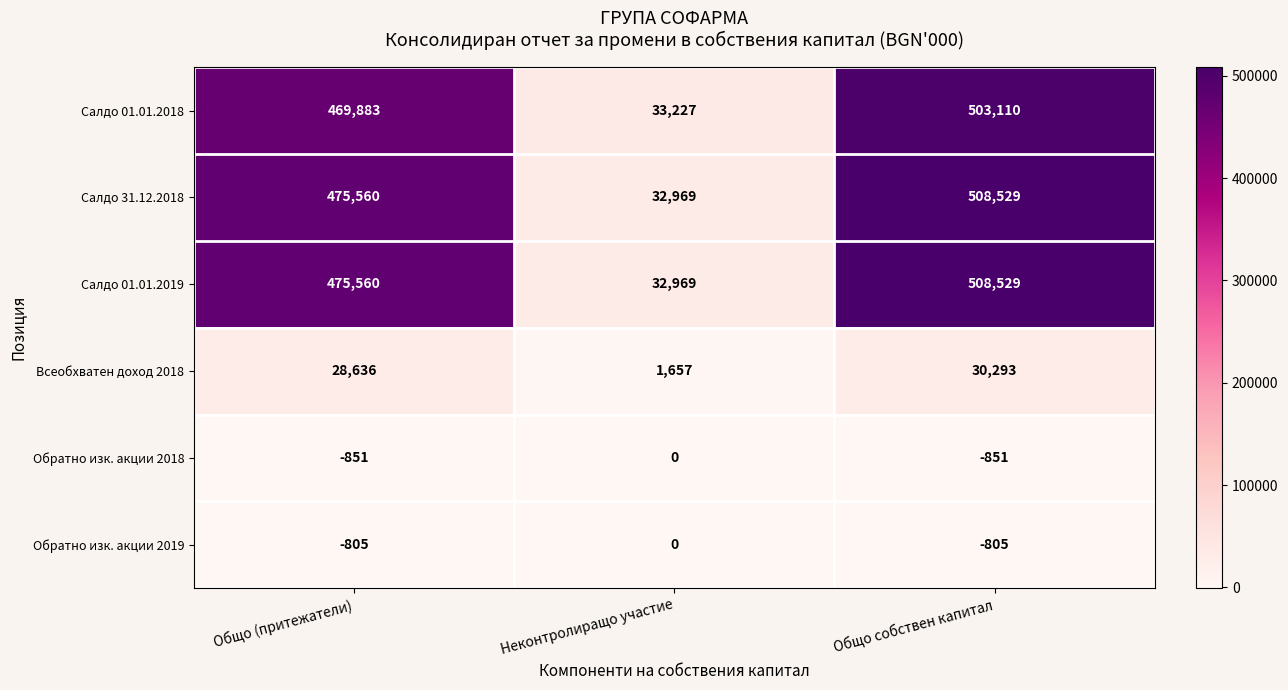

The Салдо 01.01.2018 series shows 15720 at Неконтролиращо участие. True or false?

False